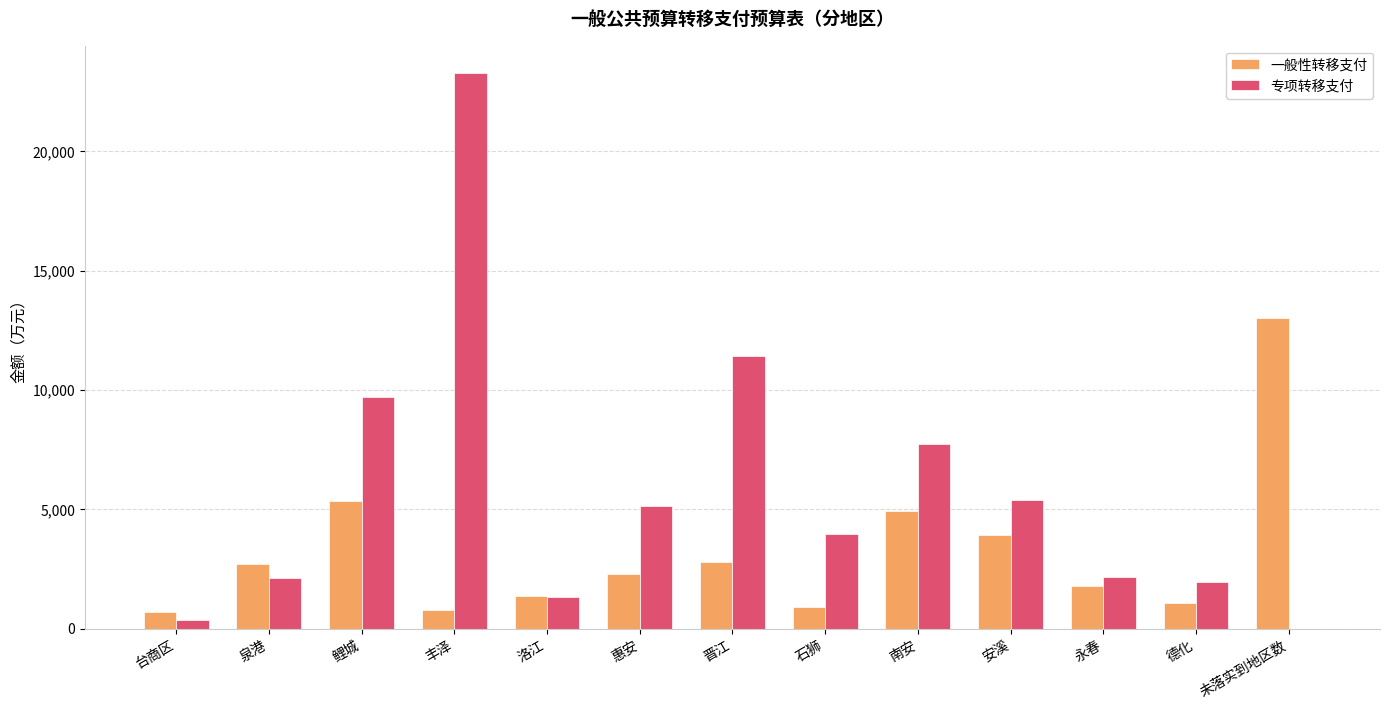

How many groups of bars are there?

13